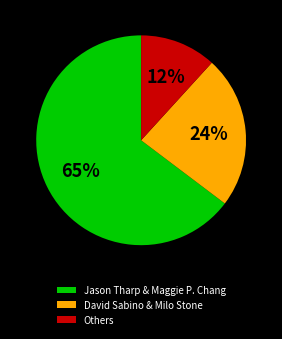

Is it true that David Sabino & Milo Stone is 24% of the pie?

True